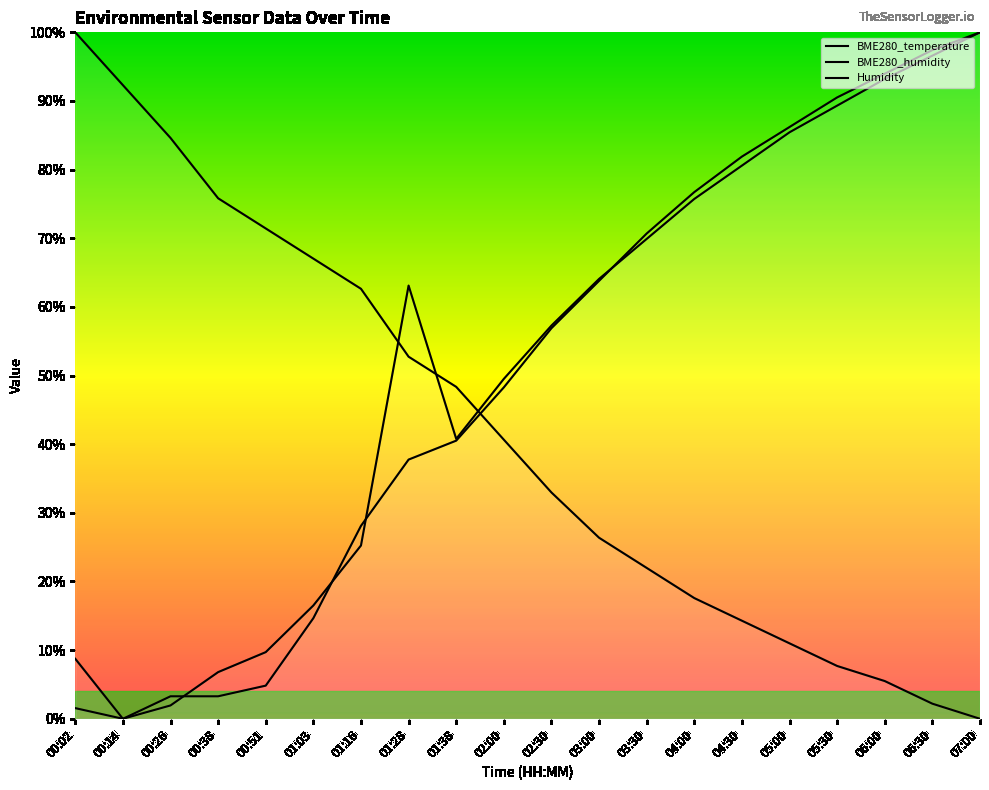

Is the value of BME280_humidity at 05:00 greater than the value of Humidity at 01:03?

Yes